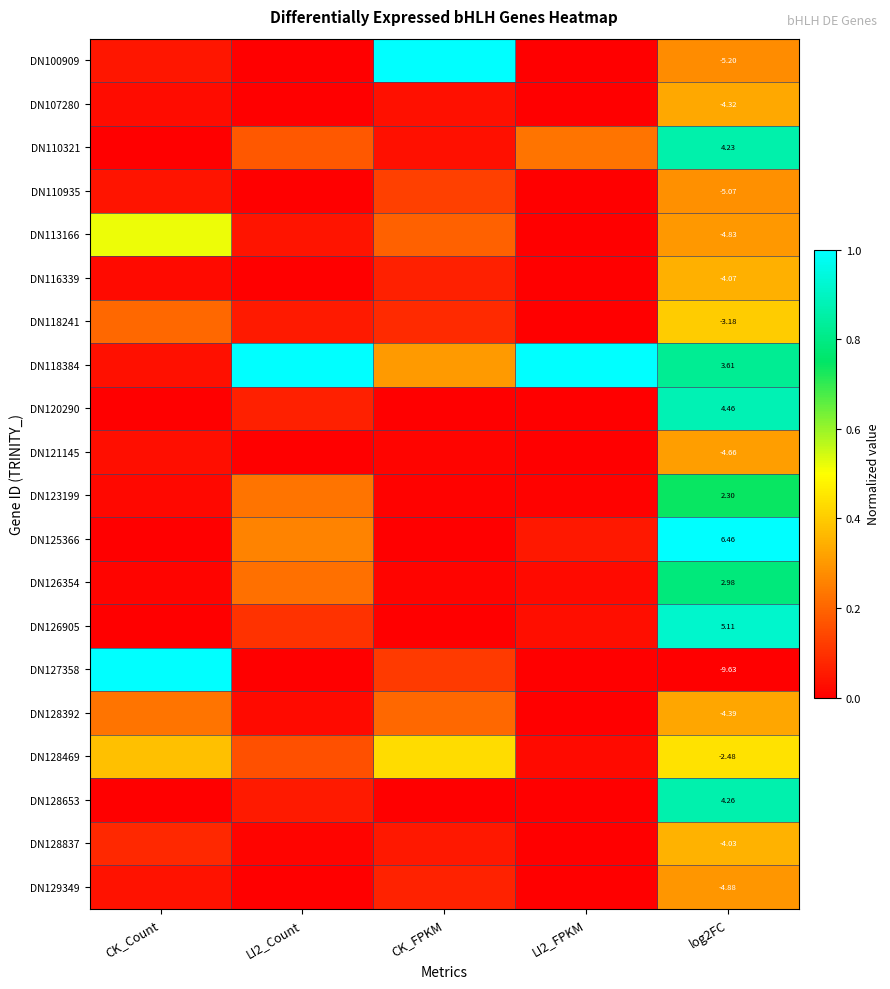

What is the greatest value displayed?

1.0